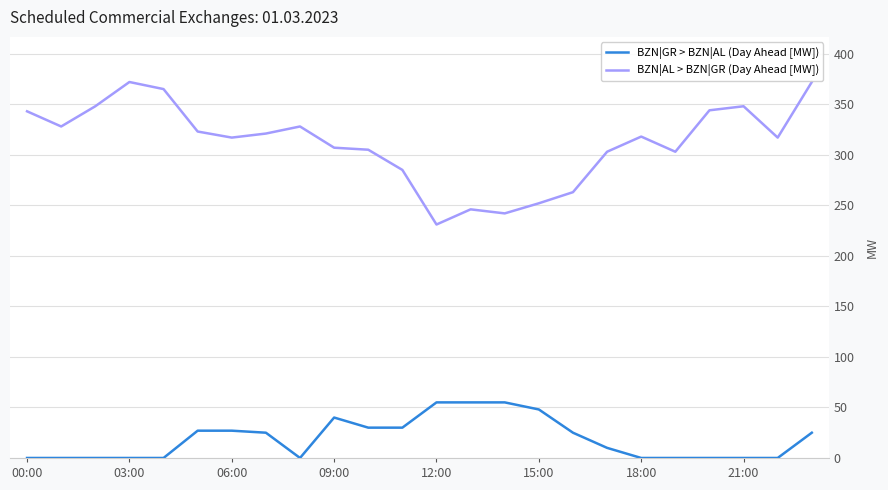

List the series in order of their overall mean, highest first.

BZN|AL > BZN|GR (Day Ahead [MW]), BZN|GR > BZN|AL (Day Ahead [MW])